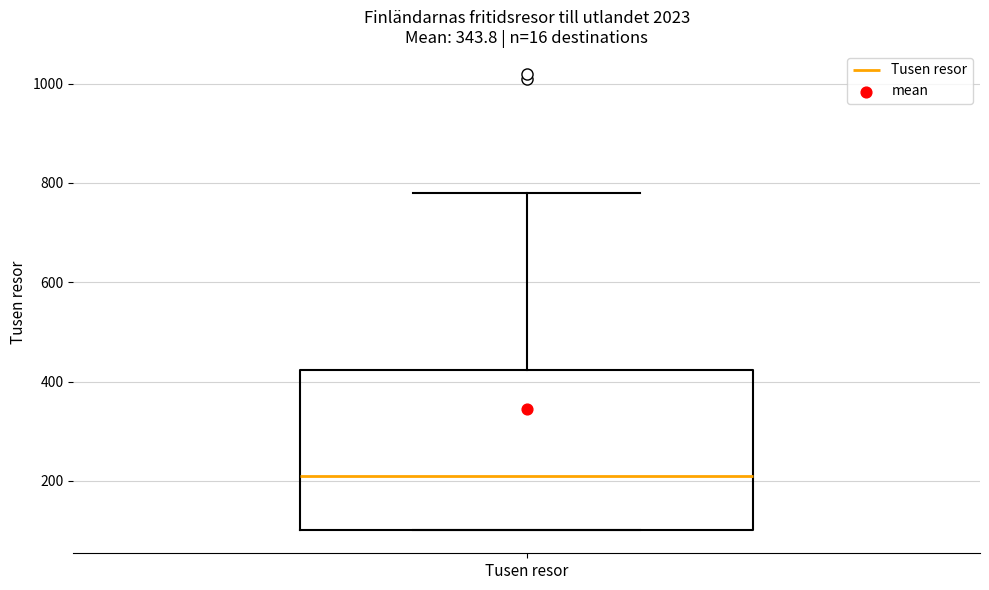

Read this box plot against the y-axis: the position of the median line, the range covered by the box, and the ends of both whiskers. The values are not printed on the chart, so give them approximately, as read against the axis.

median 220, box 100 to 420, whiskers 100 to 780